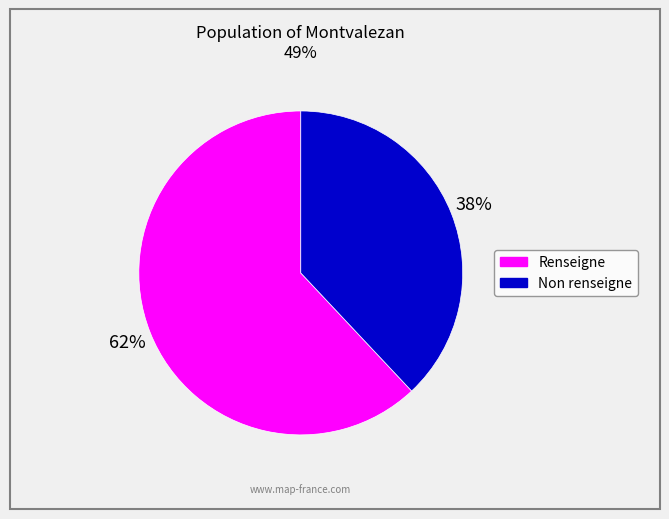

To the nearest percent, what is the average slice percentage?

50%